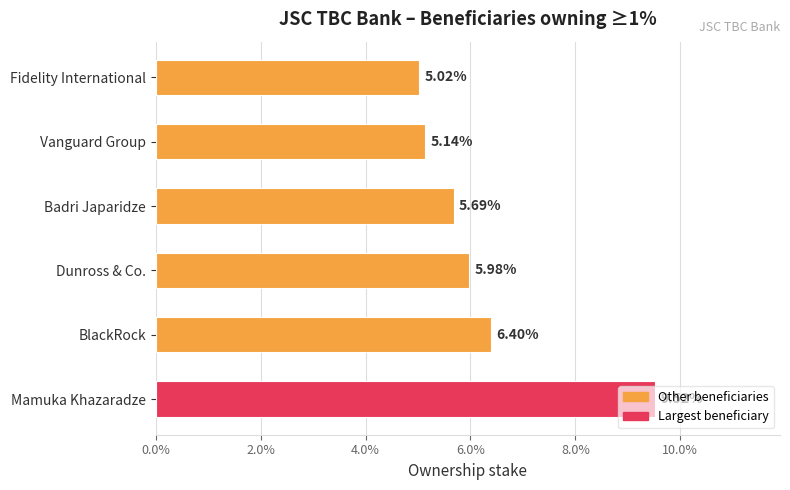

Does the chart contain stacked bars?

No